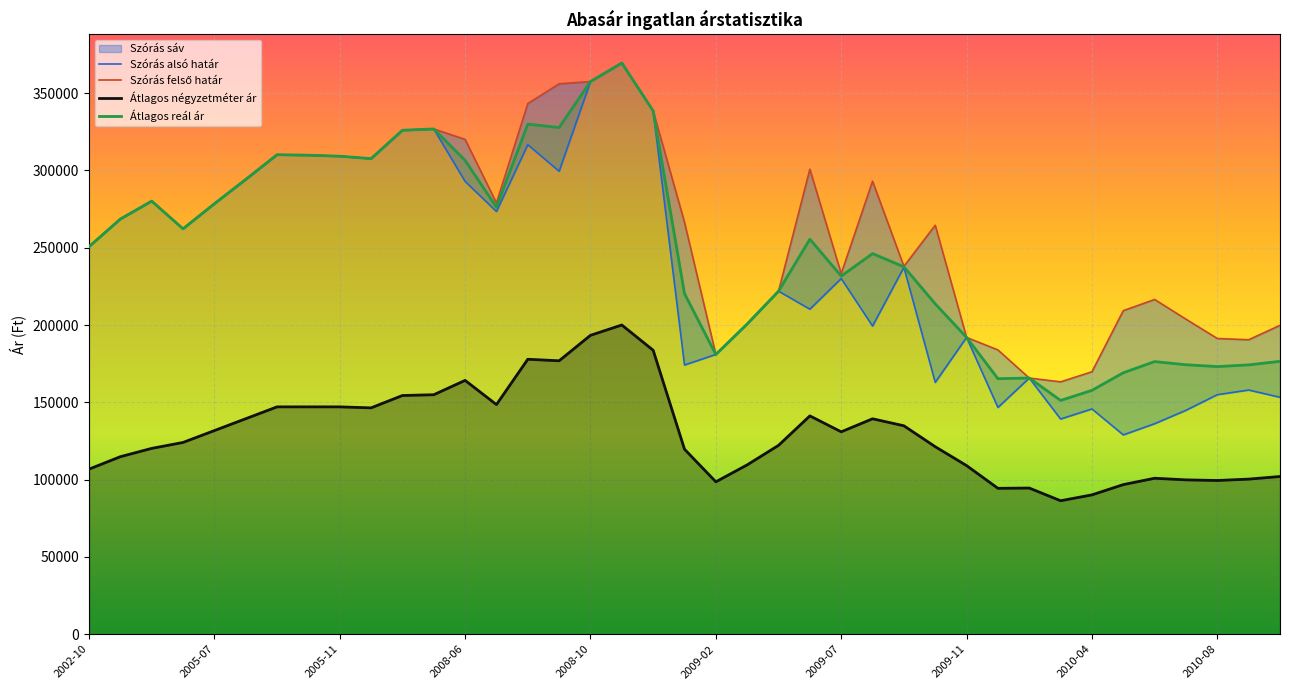

True or false: Átlagos reál ár and Átlagos négyzetméter ár intersect in this chart.

False